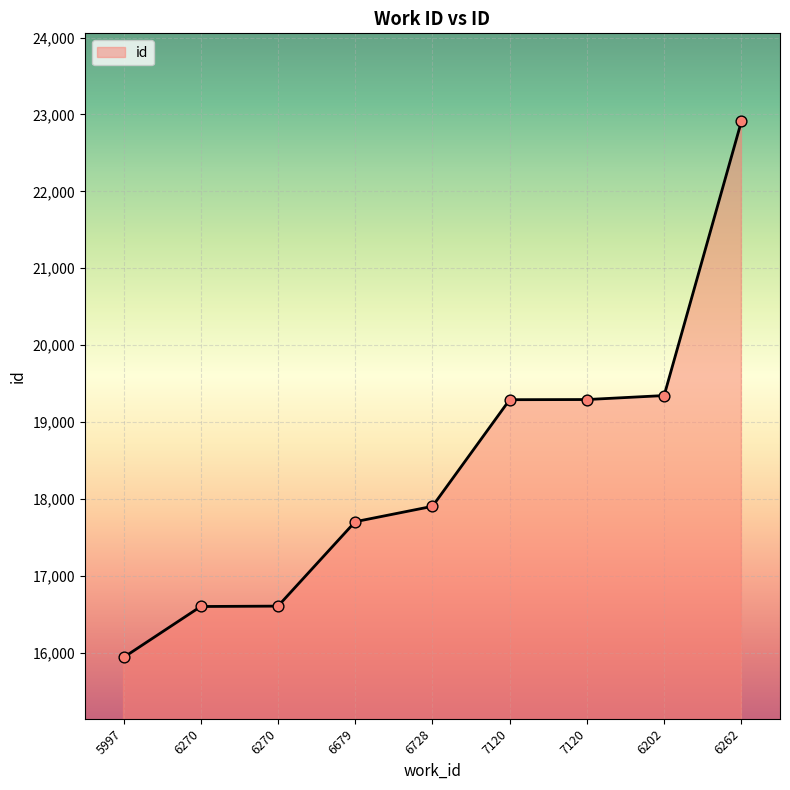

Between 7120 and 6728, which is larger?

7120